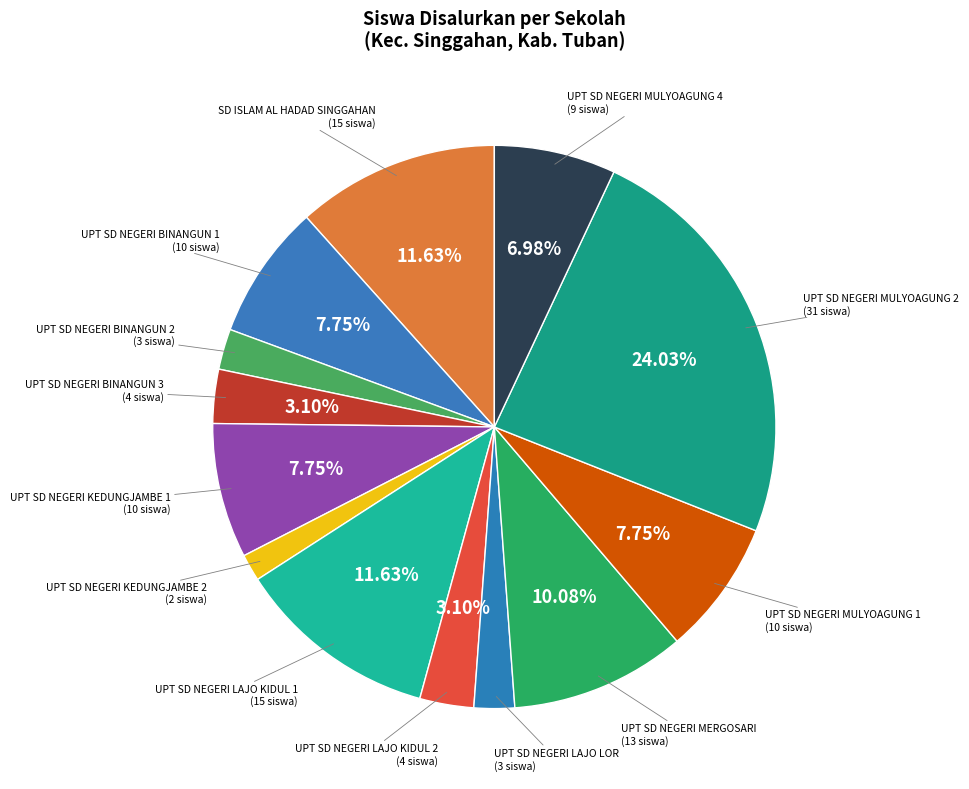

Count the number of slices in the pie.

13